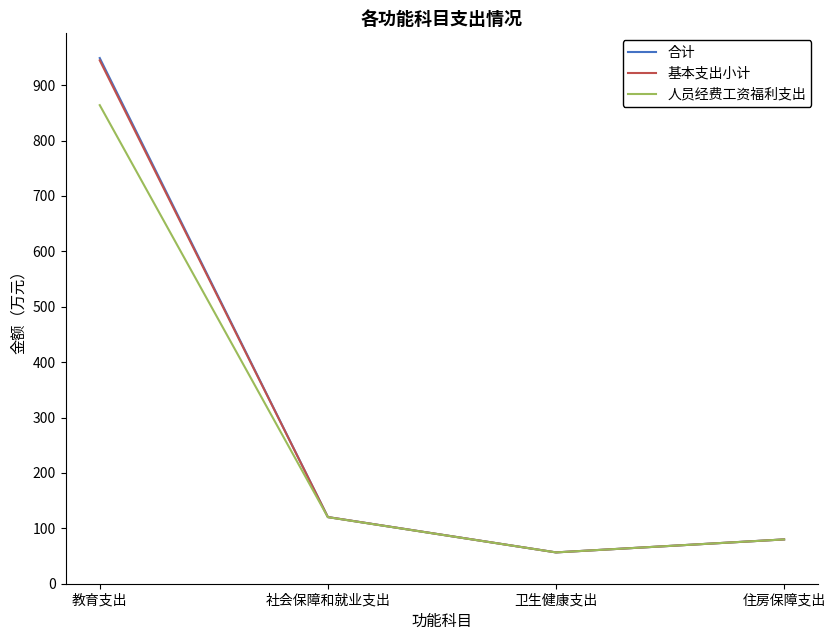

At which label is 人员经费工资福利支出 closest to 460?

社会保障和就业支出